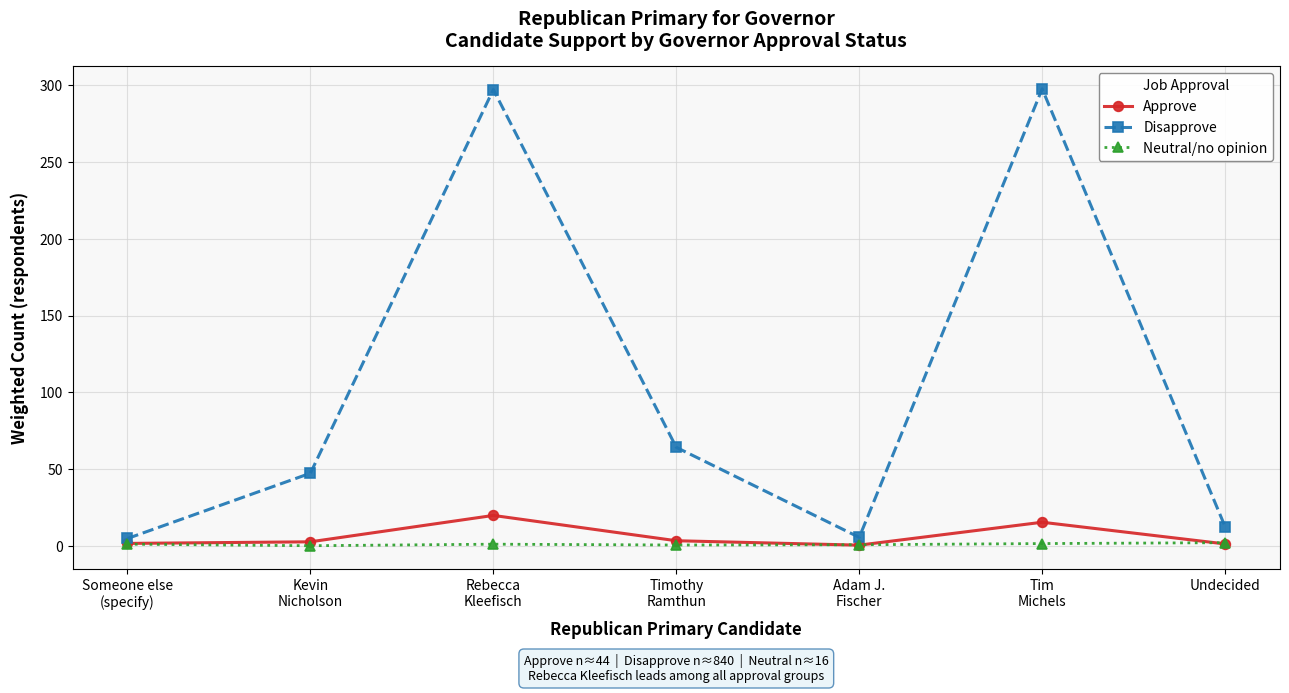

What is the greatest value displayed?

297.7